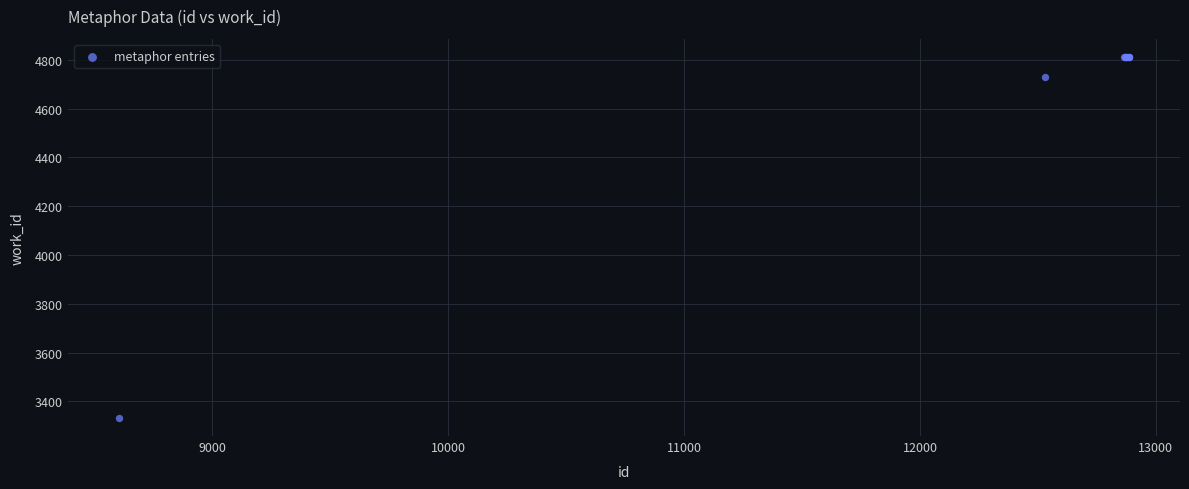

What Y value in the scatter plot is closest to 4072?

4730